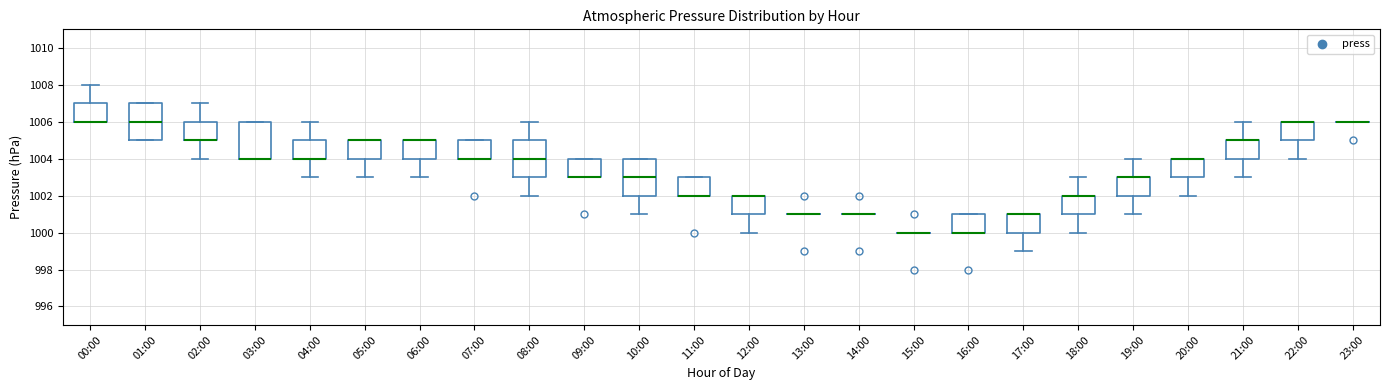

Reading left to right, transcribe this box plot: for each box, give where its median line is, the range the box spans, and where its two whiskers end, as read against the y-axis. The values are not printed on the chart, so give them approximately, as read against the axis.

00:00: median 1006 (drawn on the box's lower edge), box 1006 to 1007, whiskers 1006 to 1008
01:00: median 1006, box 1005 to 1007, whiskers 1005 to 1007
02:00: median 1005 (drawn on the box's lower edge), box 1005 to 1006, whiskers 1004 to 1007
03:00: median 1004 (drawn on the box's lower edge), box 1004 to 1006, whiskers 1004 to 1006
04:00: median 1004 (drawn on the box's lower edge), box 1004 to 1005, whiskers 1003 to 1006
05:00: median 1005 (drawn on the box's upper edge), box 1004 to 1005, whiskers 1003 to 1005
06:00: median 1005 (drawn on the box's upper edge), box 1004 to 1005, whiskers 1003 to 1005
07:00: median 1004 (drawn on the box's lower edge), box 1004 to 1005, whiskers 1004 to 1005
08:00: median 1004, box 1003 to 1005, whiskers 1002 to 1006
09:00: median 1003 (drawn on the box's lower edge), box 1003 to 1004, whiskers 1003 to 1004
10:00: median 1003, box 1002 to 1004, whiskers 1001 to 1004
11:00: median 1002 (drawn on the box's lower edge), box 1002 to 1003, whiskers 1002 to 1003
12:00: median 1002 (drawn on the box's upper edge), box 1001 to 1002, whiskers 1000 to 1002
13:00: box collapsed to a line at 1001, whiskers 1001 to 1001
14:00: box collapsed to a line at 1001, whiskers 1001 to 1001
15:00: box collapsed to a line at 1000, whiskers 1000 to 1000
16:00: median 1000 (drawn on the box's lower edge), box 1000 to 1001, whiskers 1000 to 1001
17:00: median 1001 (drawn on the box's upper edge), box 1000 to 1001, whiskers 999 to 1001
18:00: median 1002 (drawn on the box's upper edge), box 1001 to 1002, whiskers 1000 to 1003
19:00: median 1003 (drawn on the box's upper edge), box 1002 to 1003, whiskers 1001 to 1004
20:00: median 1004 (drawn on the box's upper edge), box 1003 to 1004, whiskers 1002 to 1004
21:00: median 1005 (drawn on the box's upper edge), box 1004 to 1005, whiskers 1003 to 1006
22:00: median 1006 (drawn on the box's upper edge), box 1005 to 1006, whiskers 1004 to 1006
23:00: box collapsed to a line at 1006, whiskers 1006 to 1006